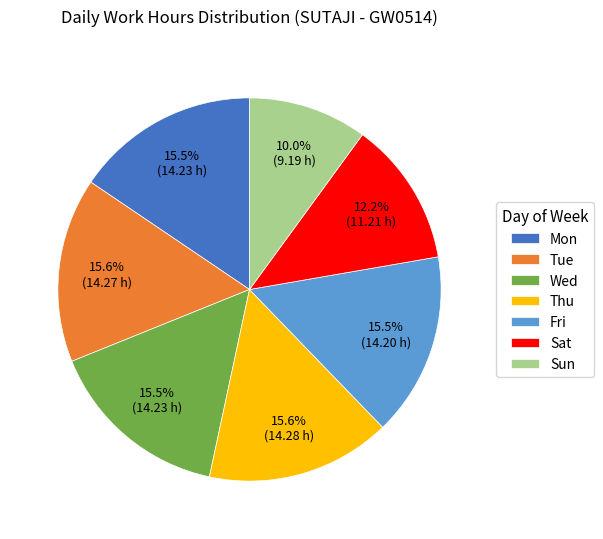

What percentage is the Tue slice, to the nearest percent?

16%